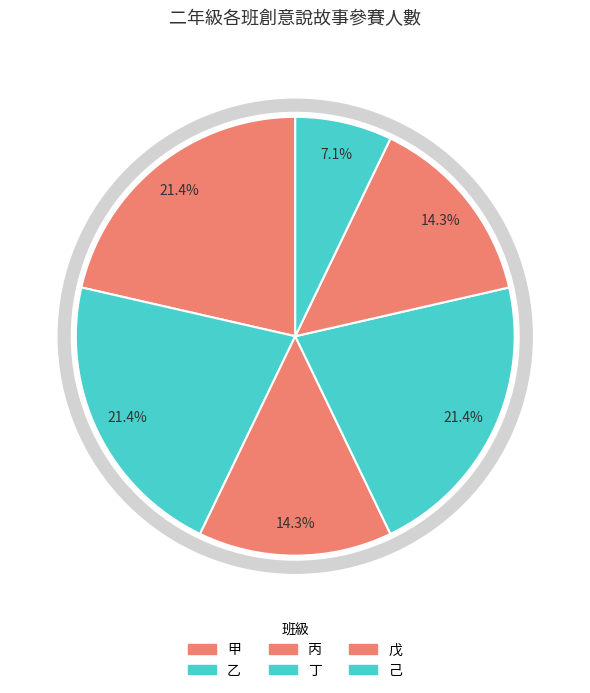

The 戊 slice represents 28% of the pie. True or false?

False